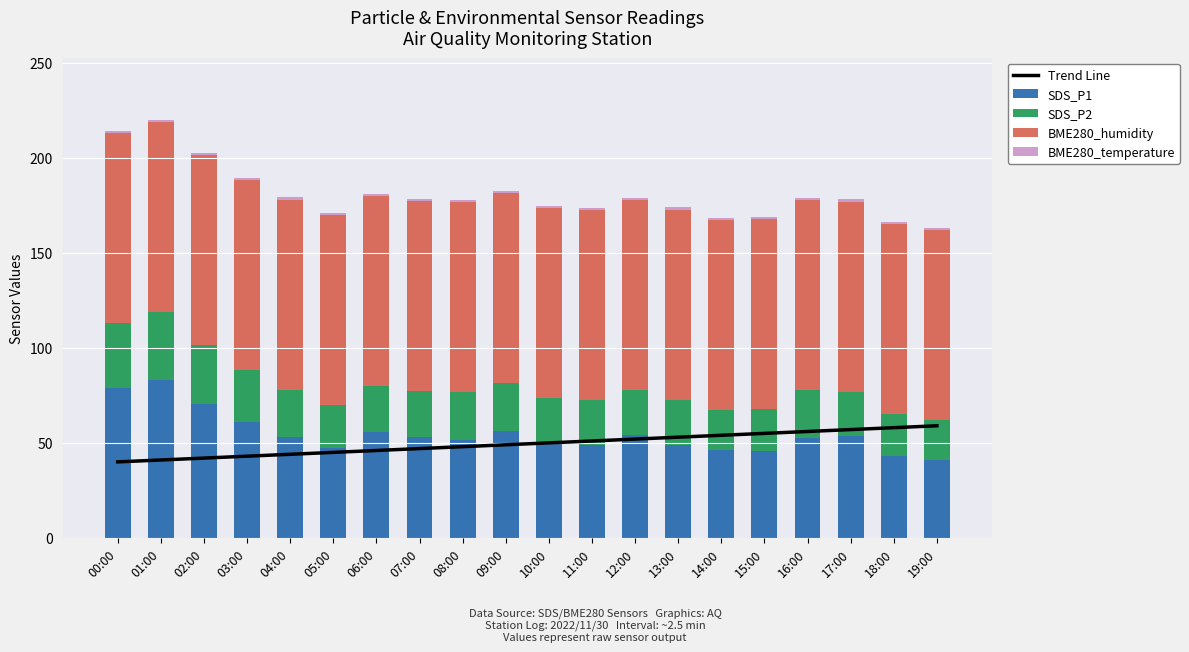

What is the total value across all series at 15:00?

224.0